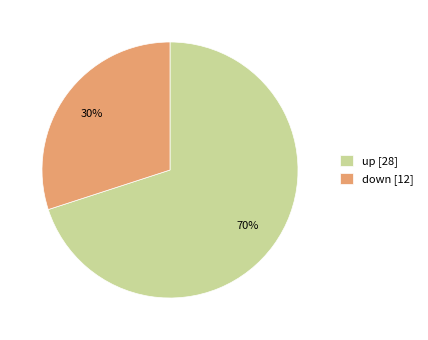

Combined, do down [12] and up [28] account for over 50%?

Yes